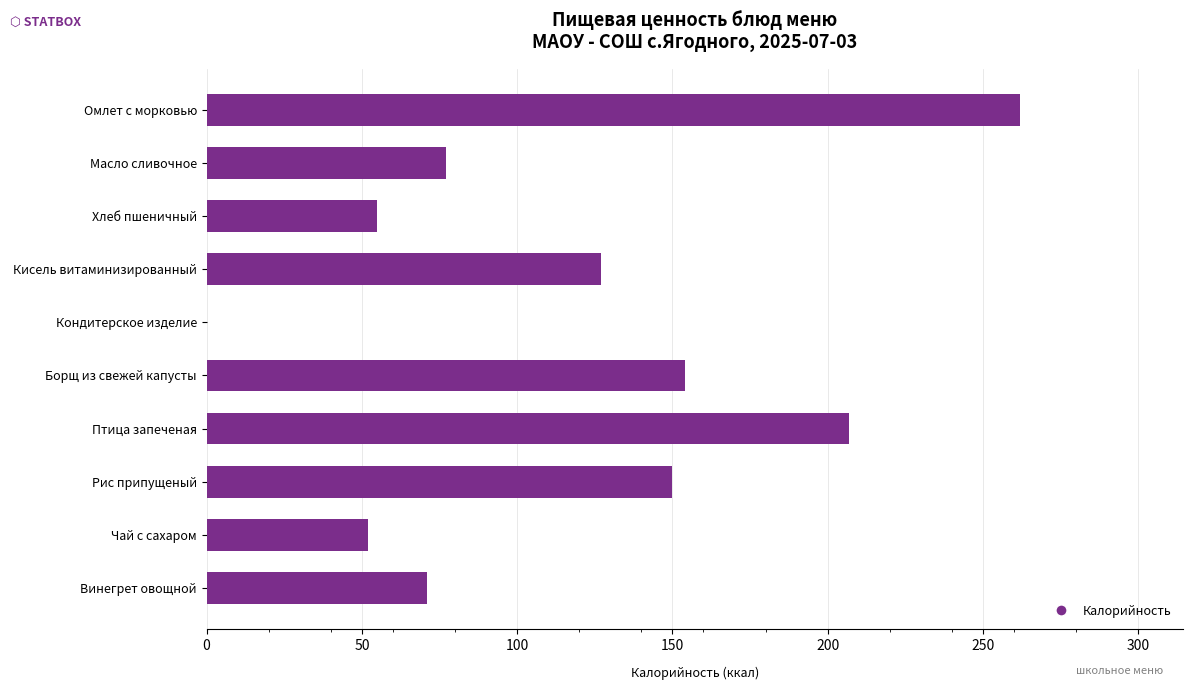

The value at Омлет с морковью is 262. True or false?

True